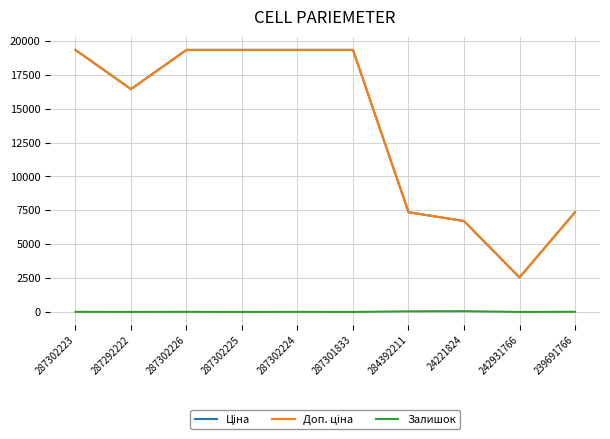

What is the maximum value shown in the chart?

19343.1